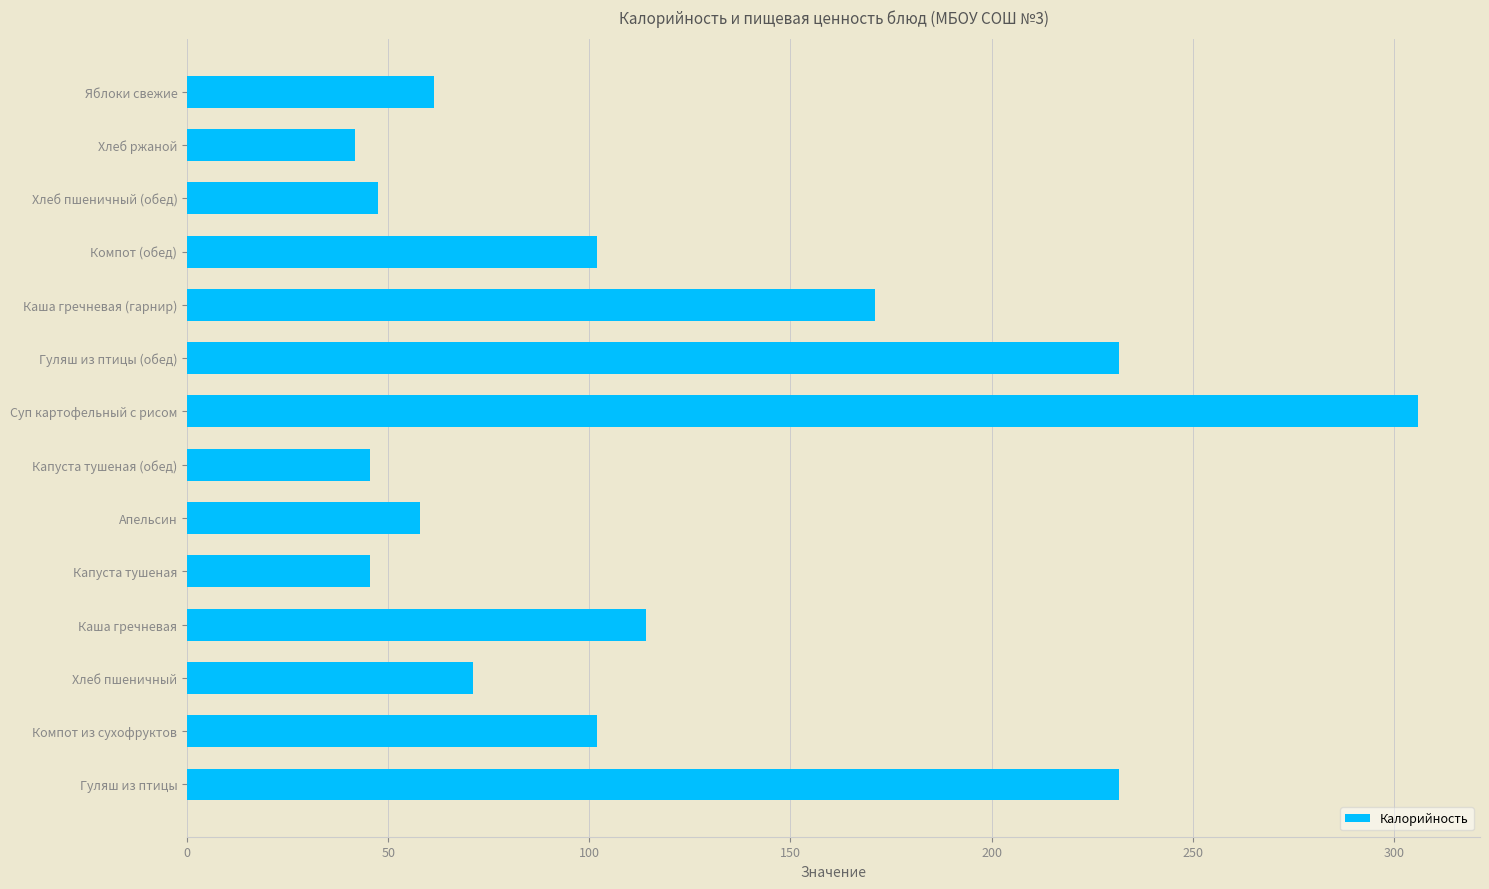

Reading bottom to top, extract all data points from this chart.

231.6	102.0	71.0	114.0	45.4	57.9	45.4	306.1	231.6	171.0	102.0	47.6	41.8	61.3